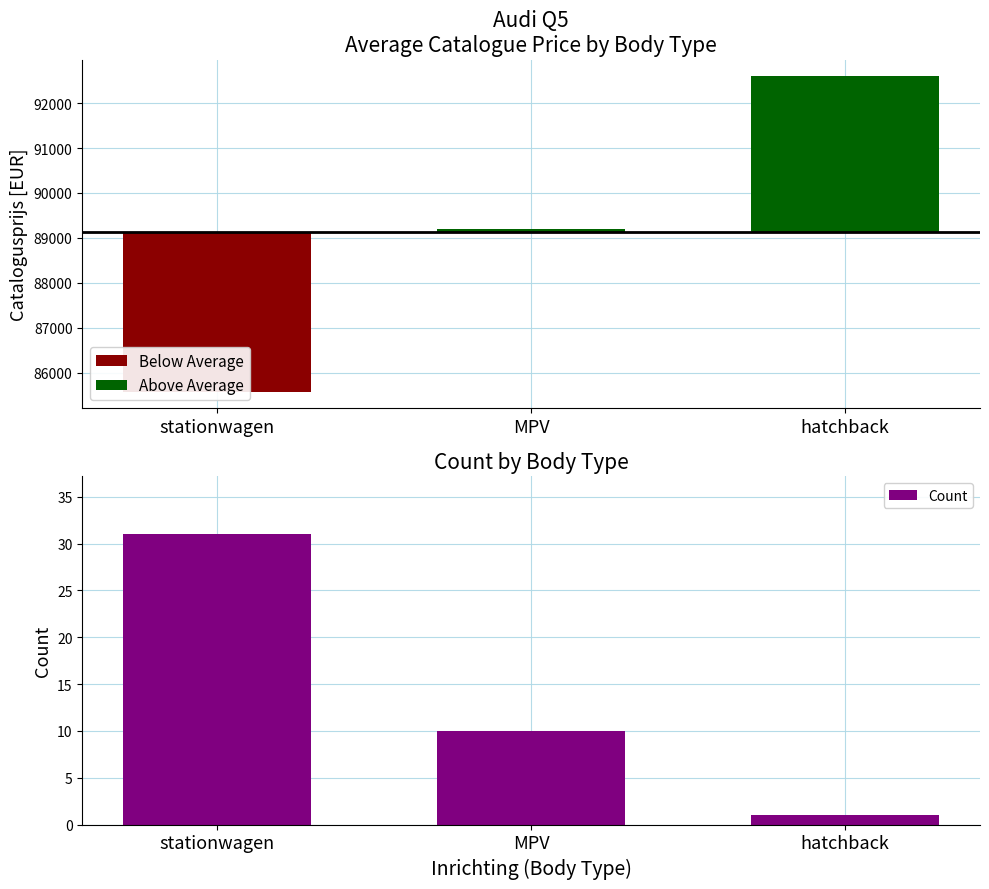

Are the bars horizontal?

No